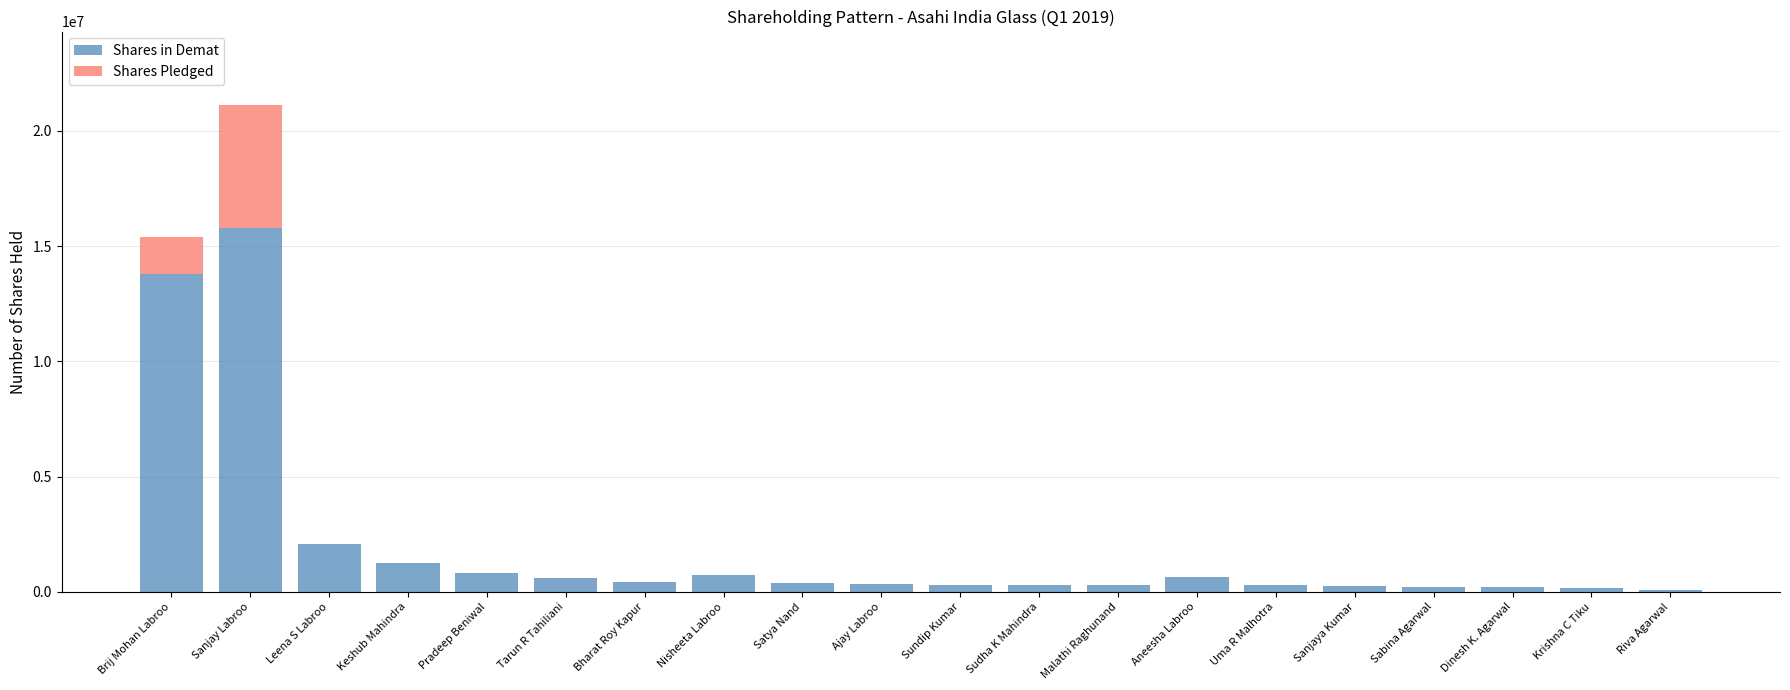

Which category has the highest value in the Shares in Demat series?

Sanjay Labroo